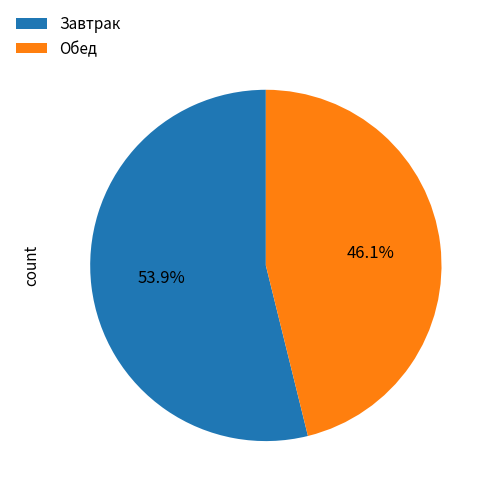

Is there any slice that represents more than half of the pie?

Yes